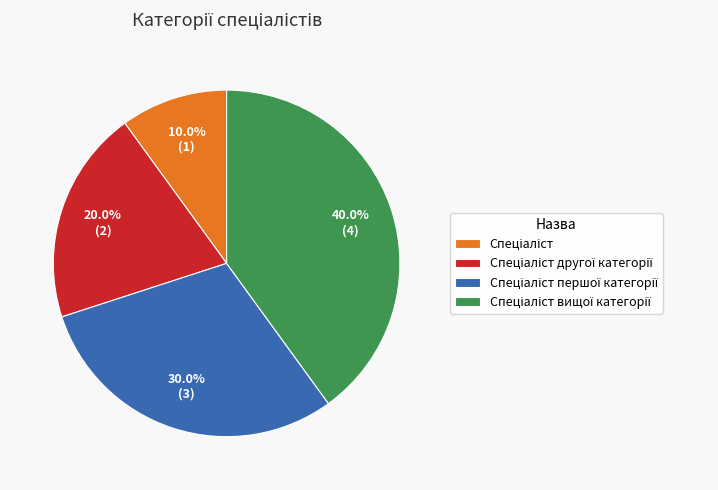

Is there any slice that represents more than half of the pie?

No